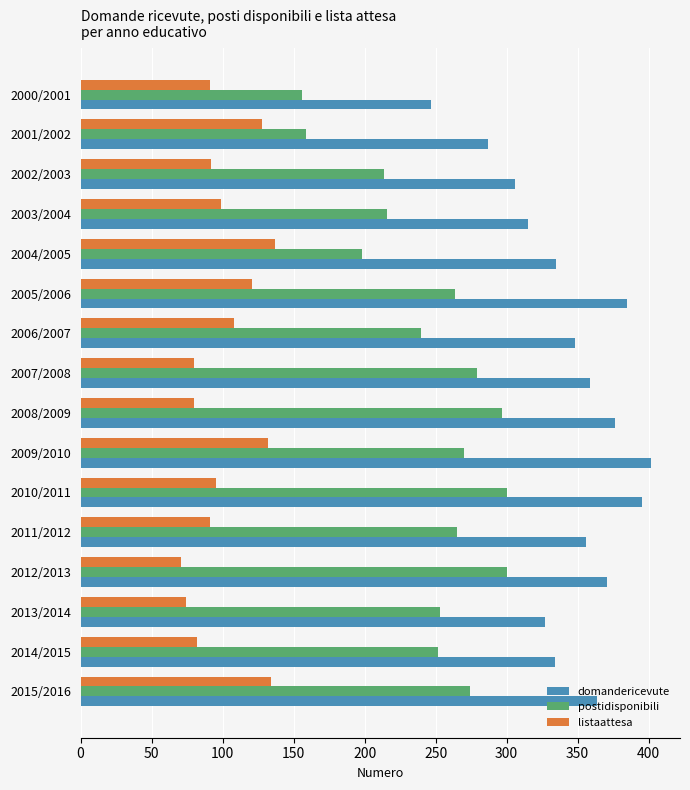

Where is domandericevute nearest to the value 324?

2013/2014